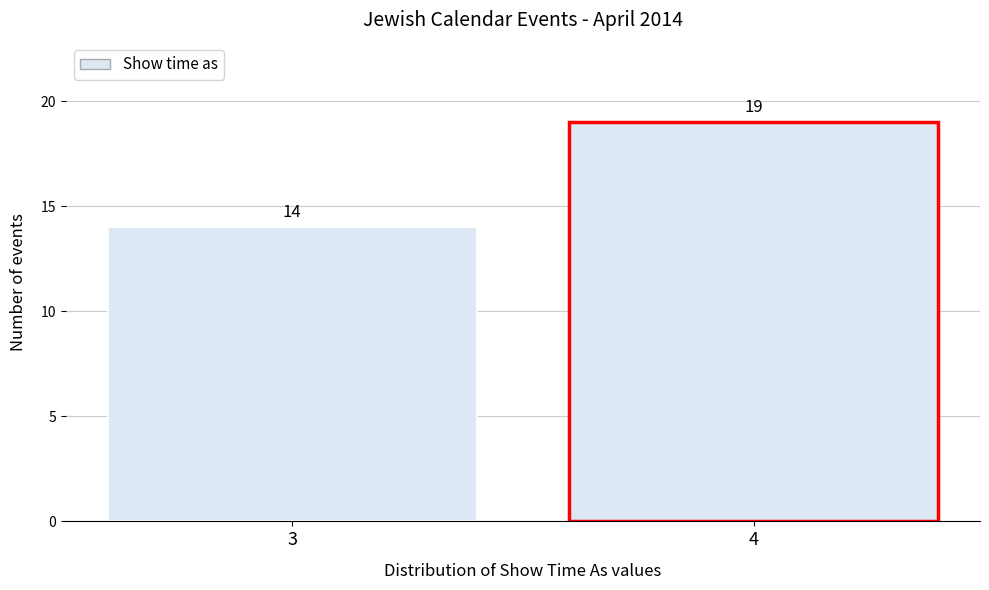

Reading left to right, transcribe all the data shown in this chart.

3=14	4=19